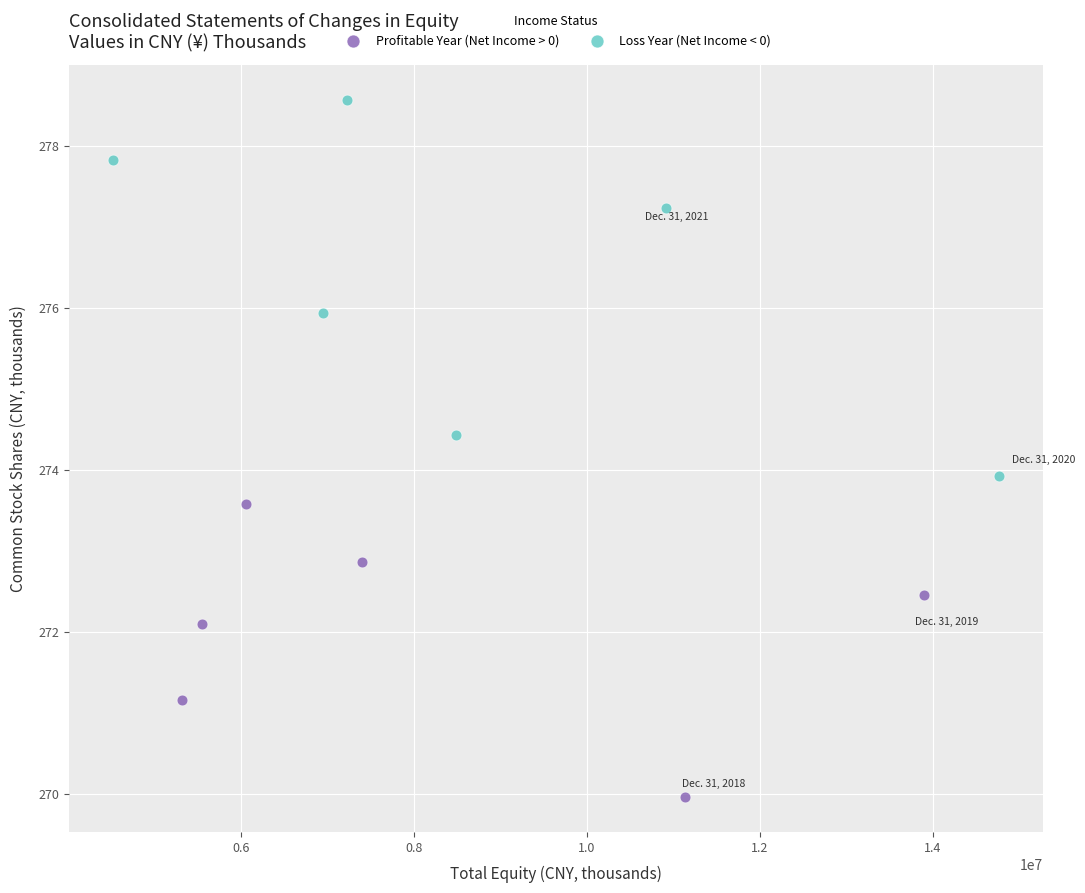

Which series reaches the minimum Y coordinate?

Profitable Year (Net Income > 0)